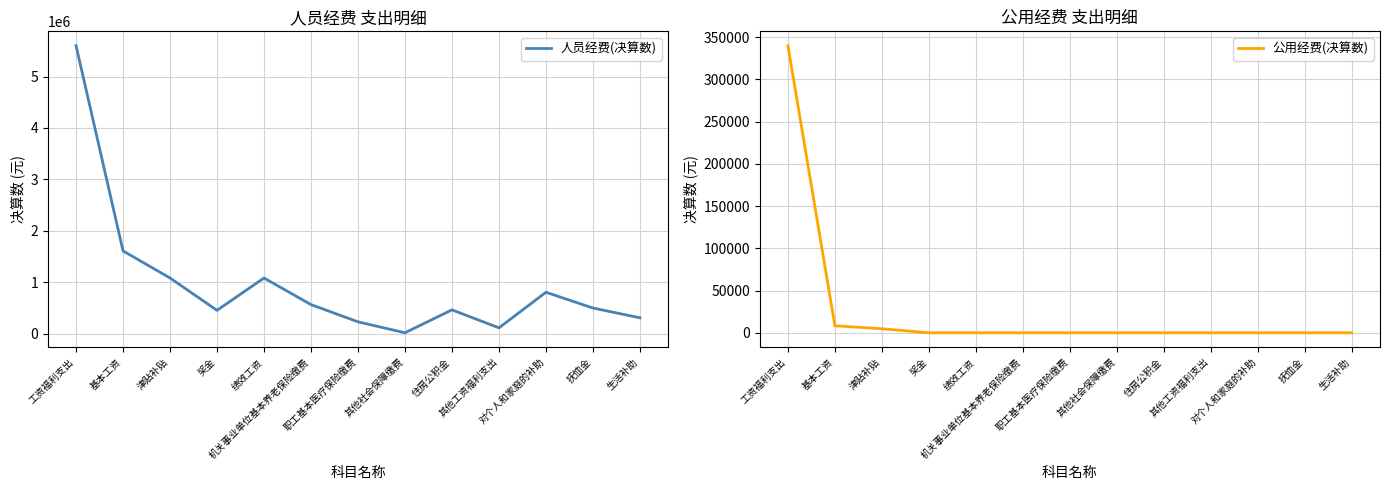

In 人员经费(决算数), how many points are higher than both neighbors (excluding endpoints)?

3